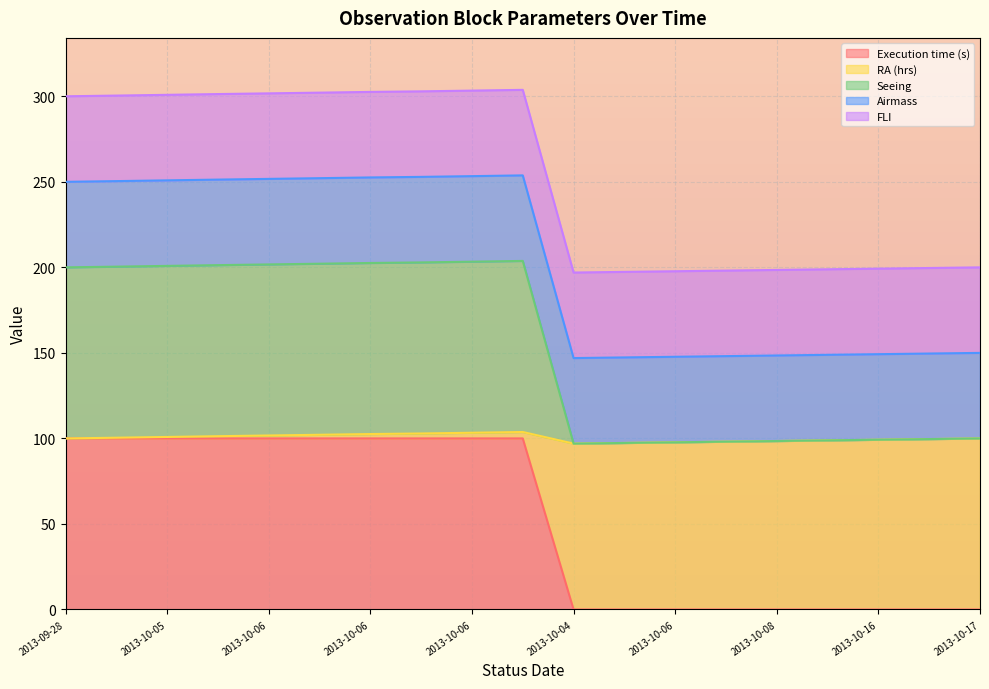

How many interior local valleys does the Seeing series have?

1